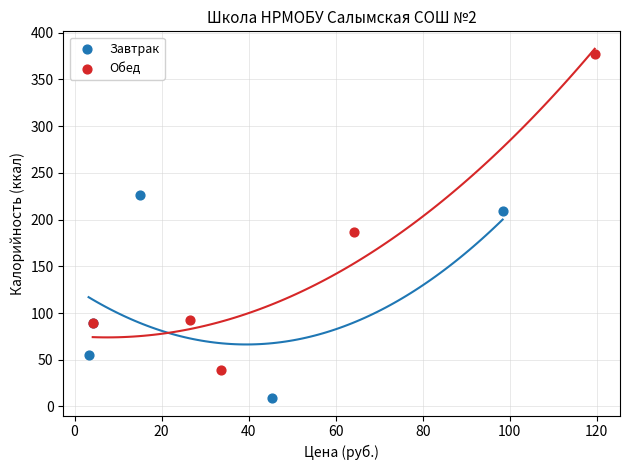

Which series reaches the maximum Y coordinate?

Обед